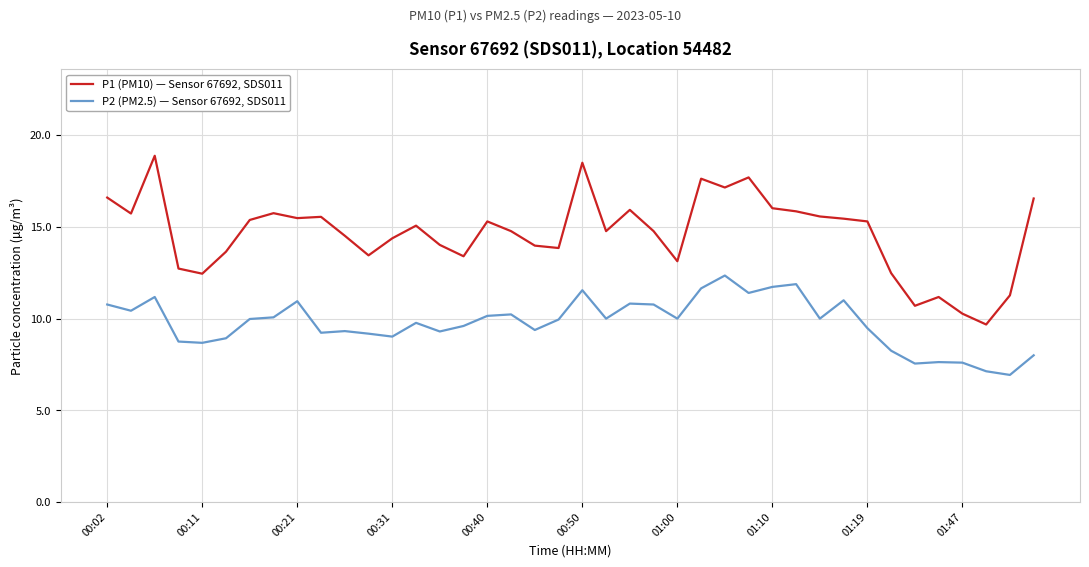

What is the difference between the maximum and minimum values in the P1 (PM10) — Sensor 67692, SDS011 series?

9.2